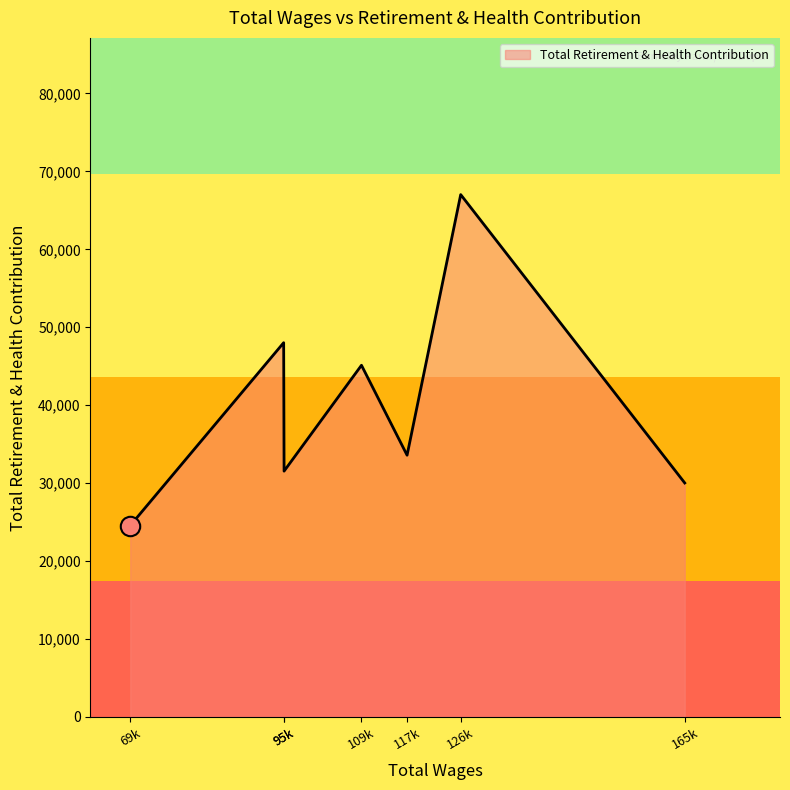

How many lines are shown in the chart?

1